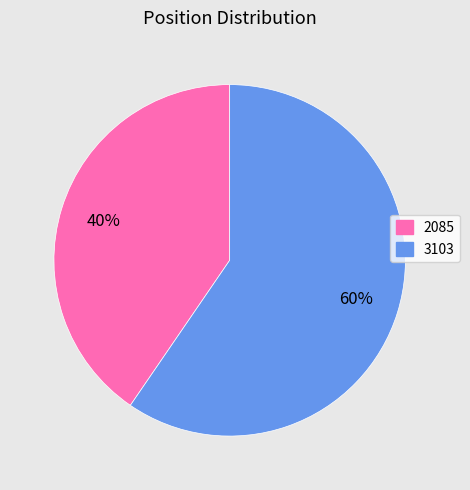

Count the number of slices in the pie.

2